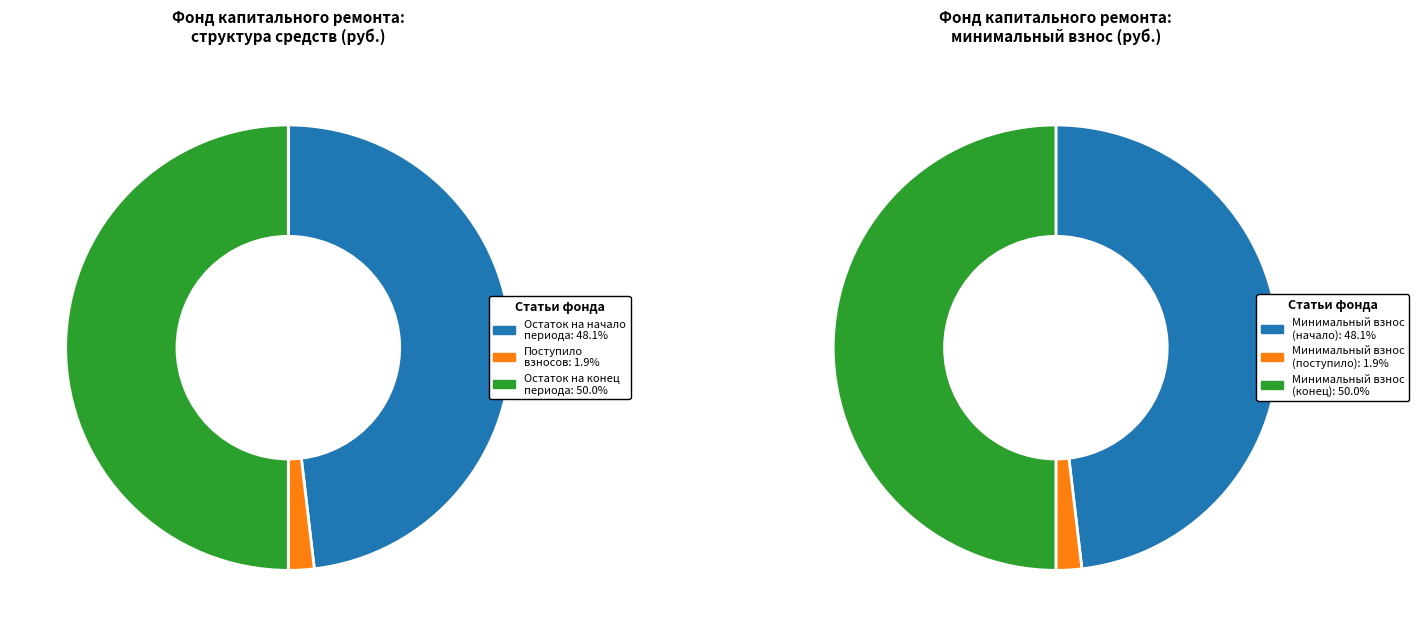

Is the sum of Поступило (взносов) and Остаток на начало greater than half?

No